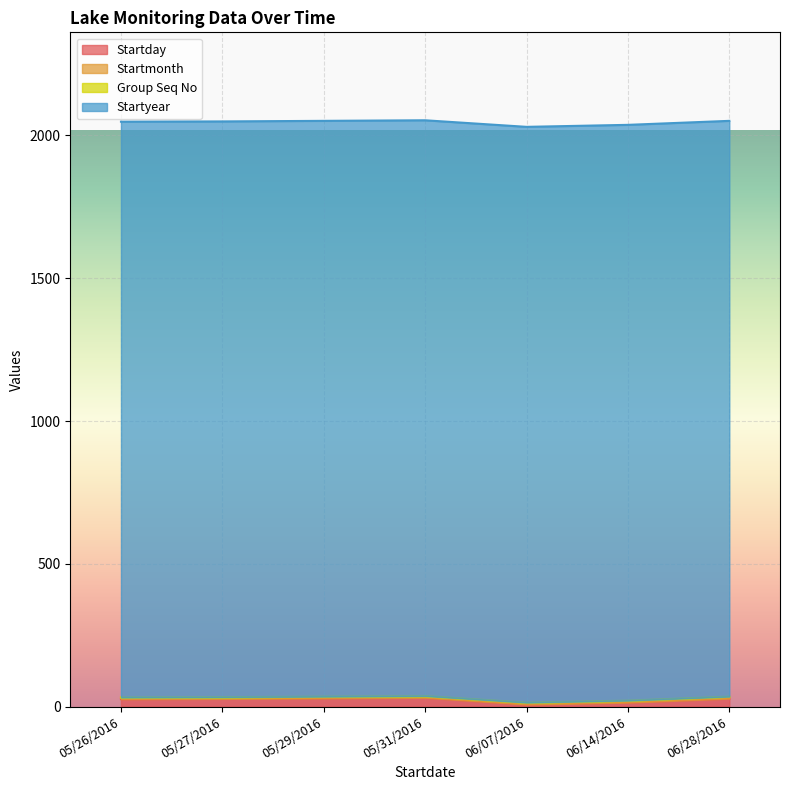

True or false: Startyear has more than 2 points higher than both neighbors.

False